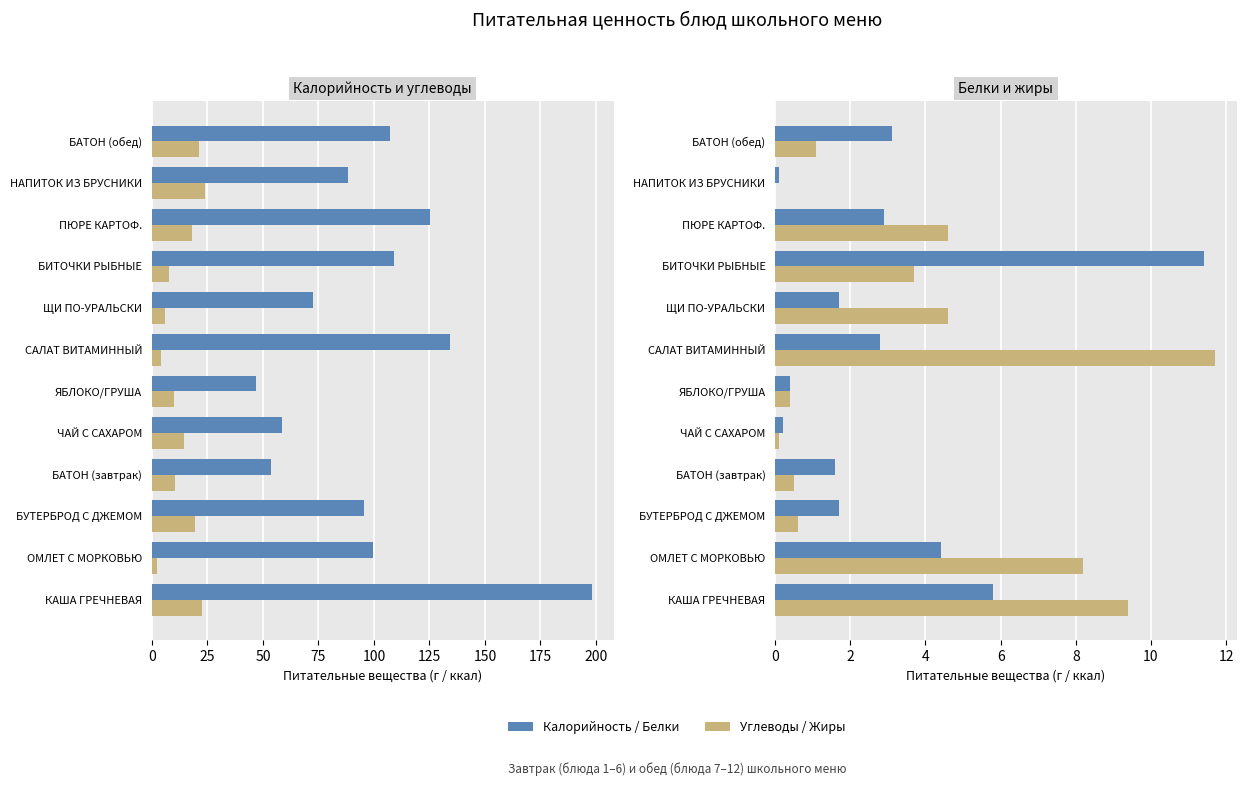

How many groups of bars are there?

12